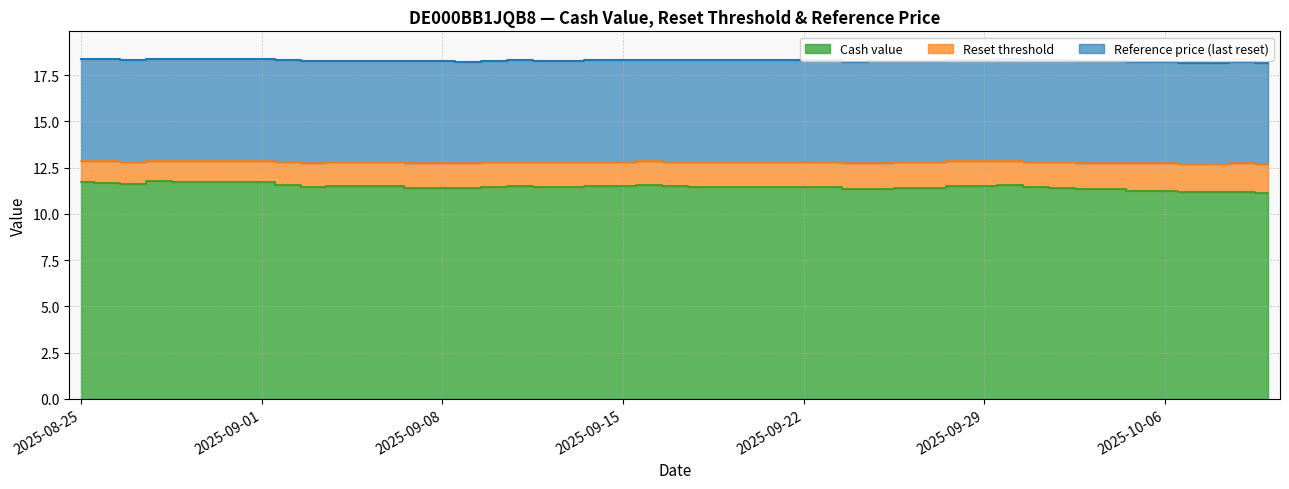

Which series has the largest total across all categories?

Reference price (last reset)